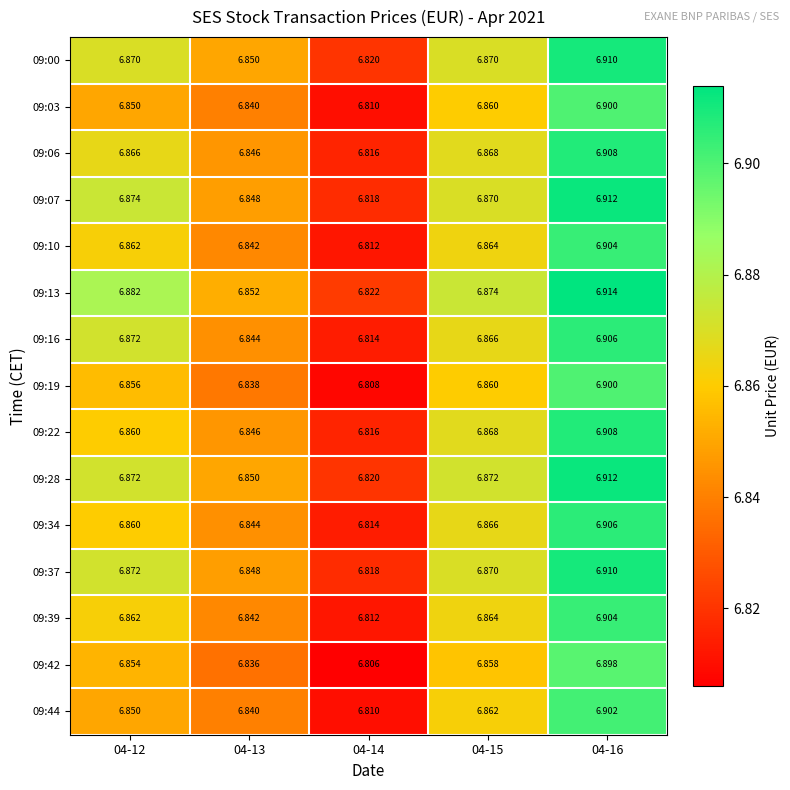

Is the value of 09:28 at 04-15 greater than the value of 09:42 at 04-13?

Yes